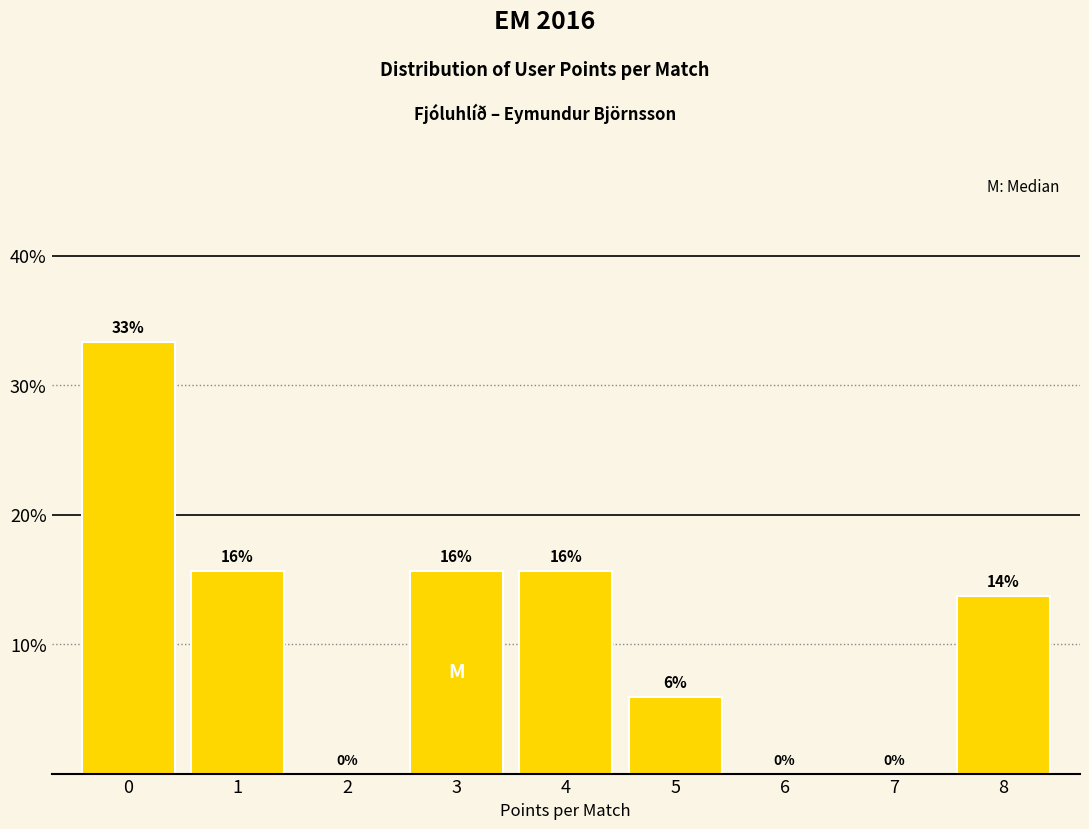

Are the bars horizontal?

No